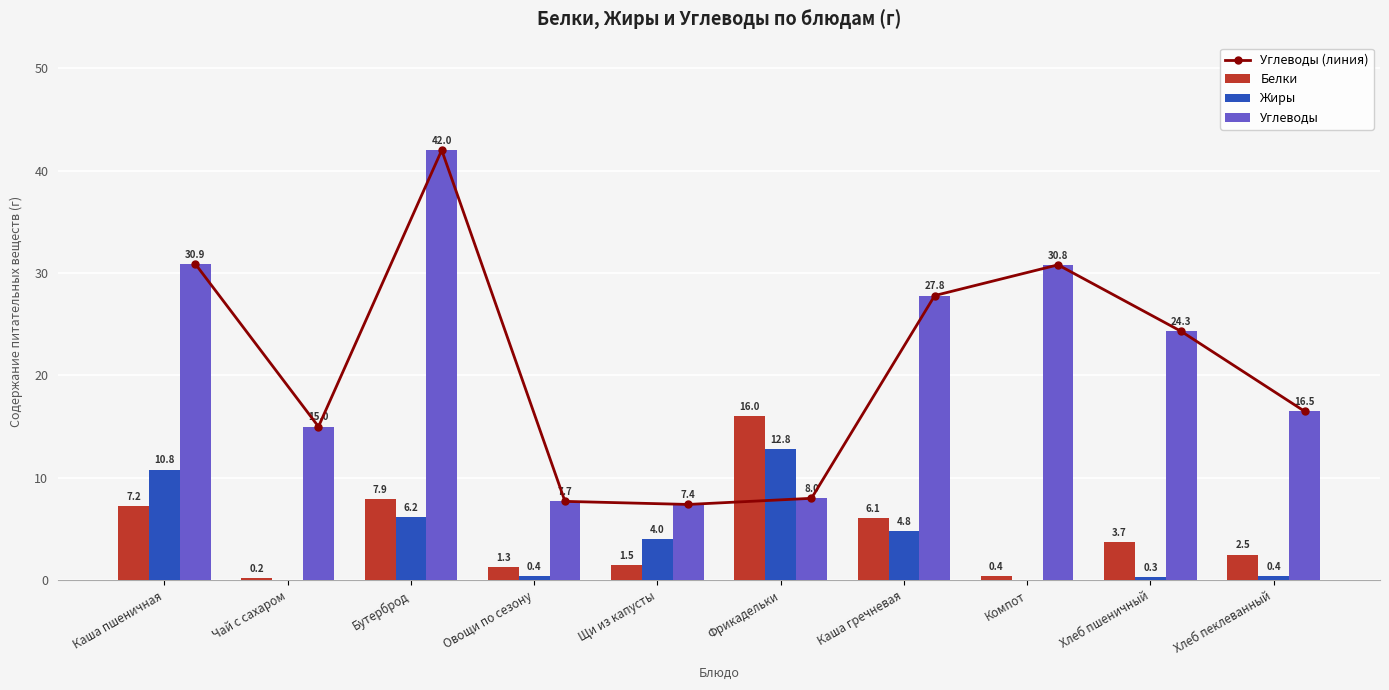

Reading right to left, list all the values displayed in this chart.

Углеводы (линия): 16.5	24.3	30.8	27.8	8.0	7.4	7.7	42.0	15.0	30.9
Белки: 2.5	3.7	0.4	6.1	16.0	1.5	1.3	7.9	0.2	7.2
Жиры: 0.4	0.3	0.0	4.8	12.8	4.0	0.4	6.2	0.0	10.8
Углеводы: 16.5	24.3	30.8	27.8	8.0	7.4	7.7	42.0	15.0	30.9